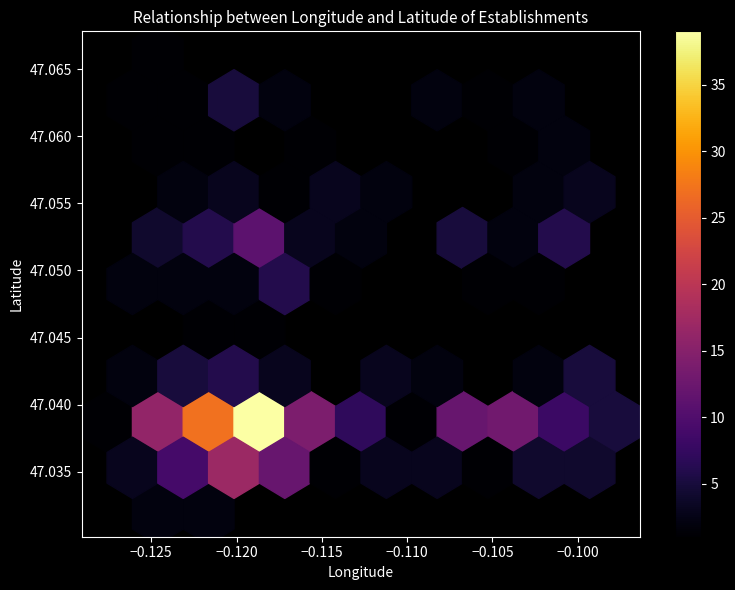

Is the value of latitude at 16 greater than the value of longitude at 23?

Yes